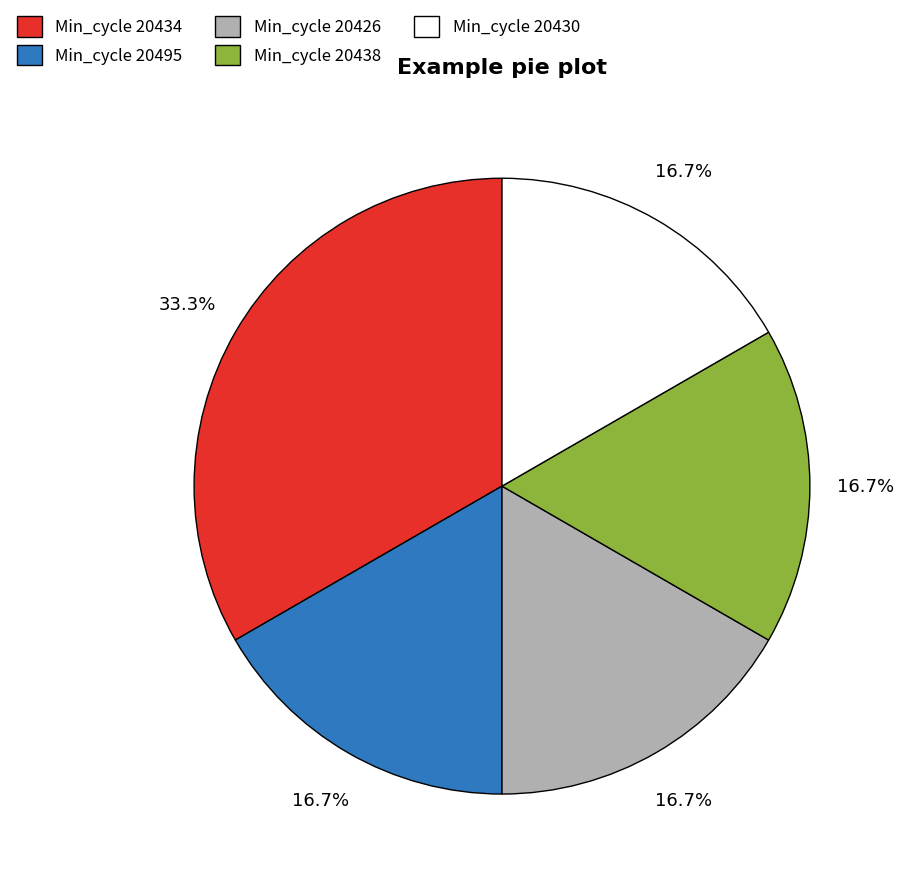

What is the total percentage of Min_cycle 20434 and Min_cycle 20495?

50.0%